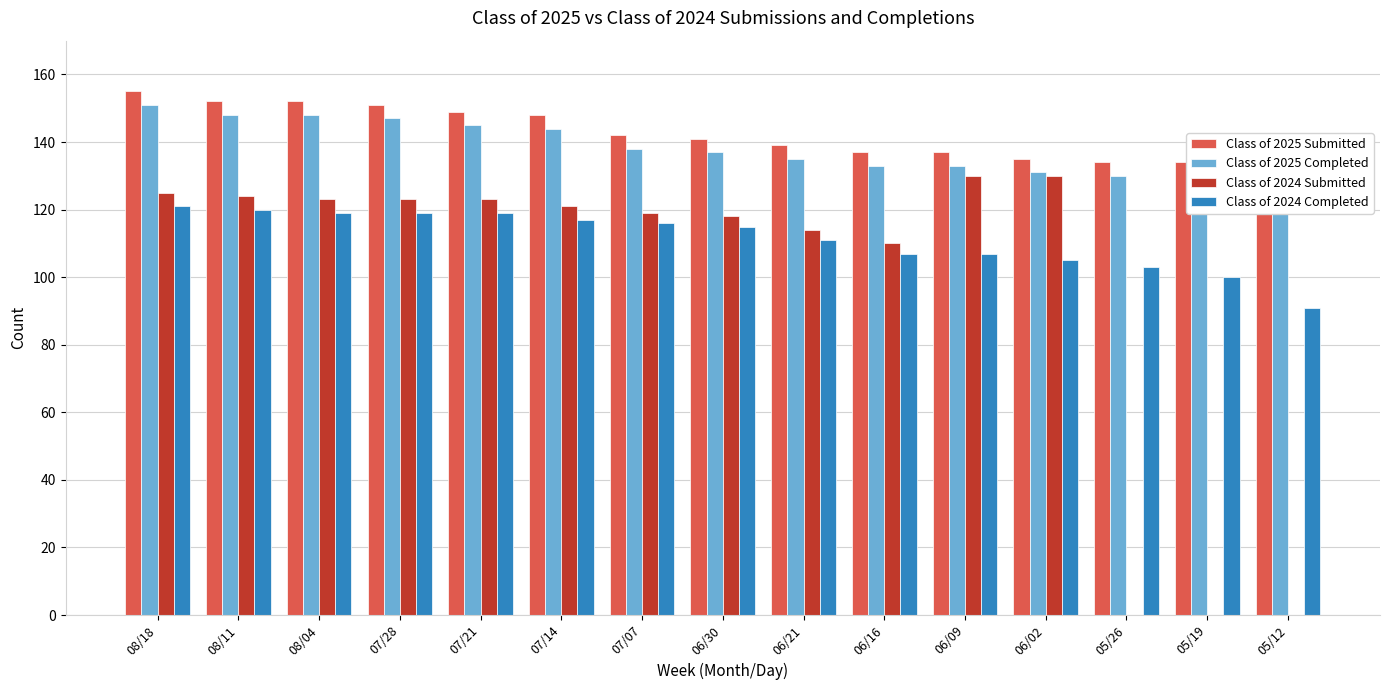

How many series are shown in this chart?

4